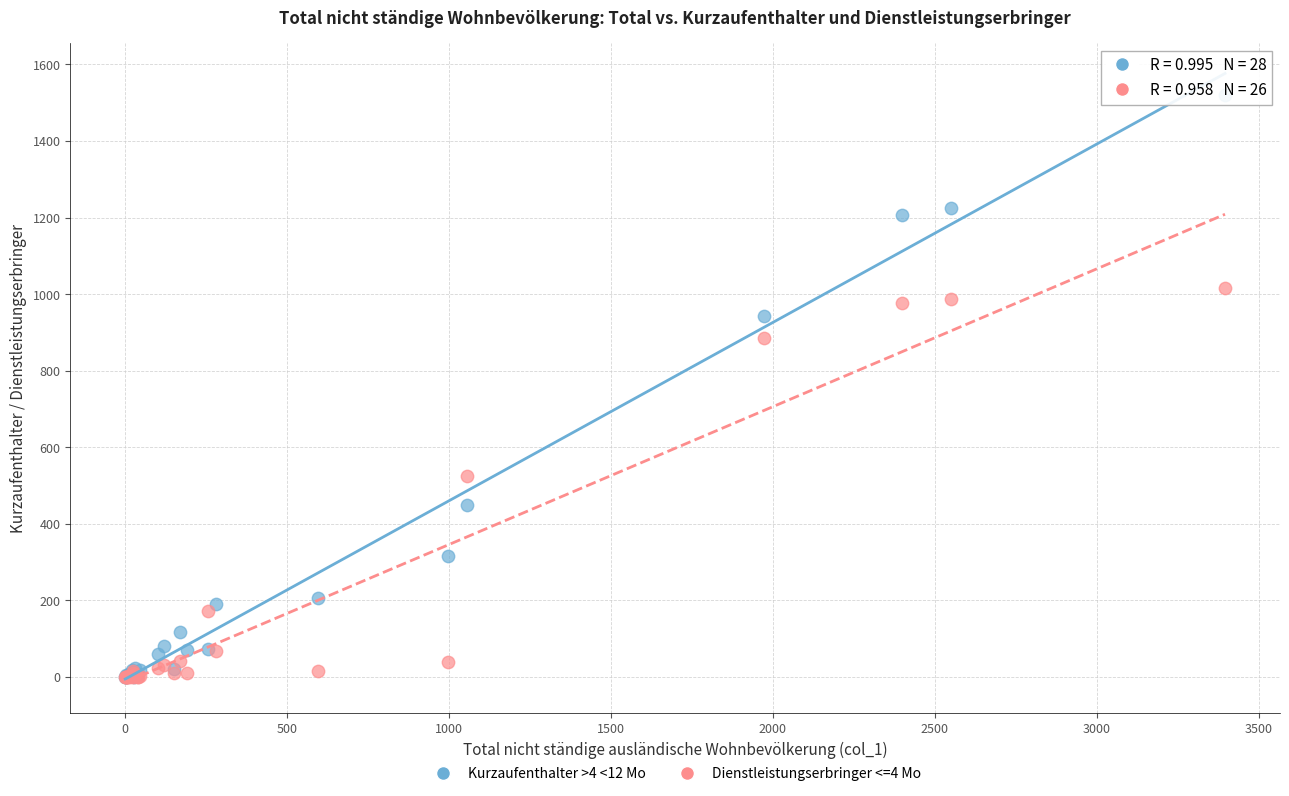

Across all series, what Y value is closest to 760?

885